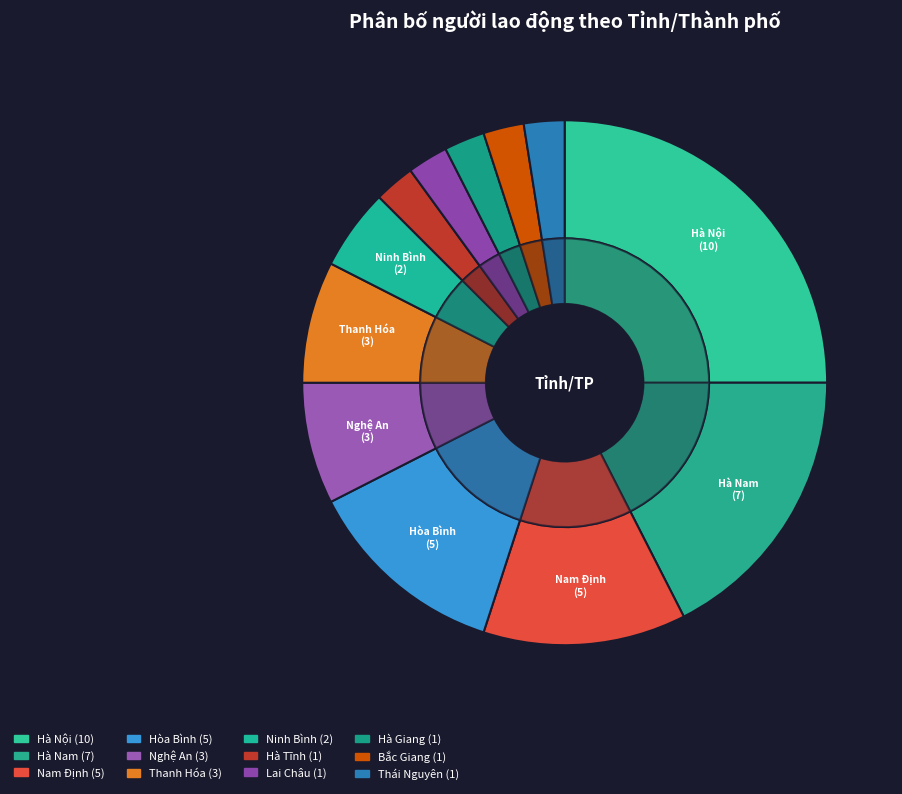

What is the largest slice in the pie chart?

Hà Nội